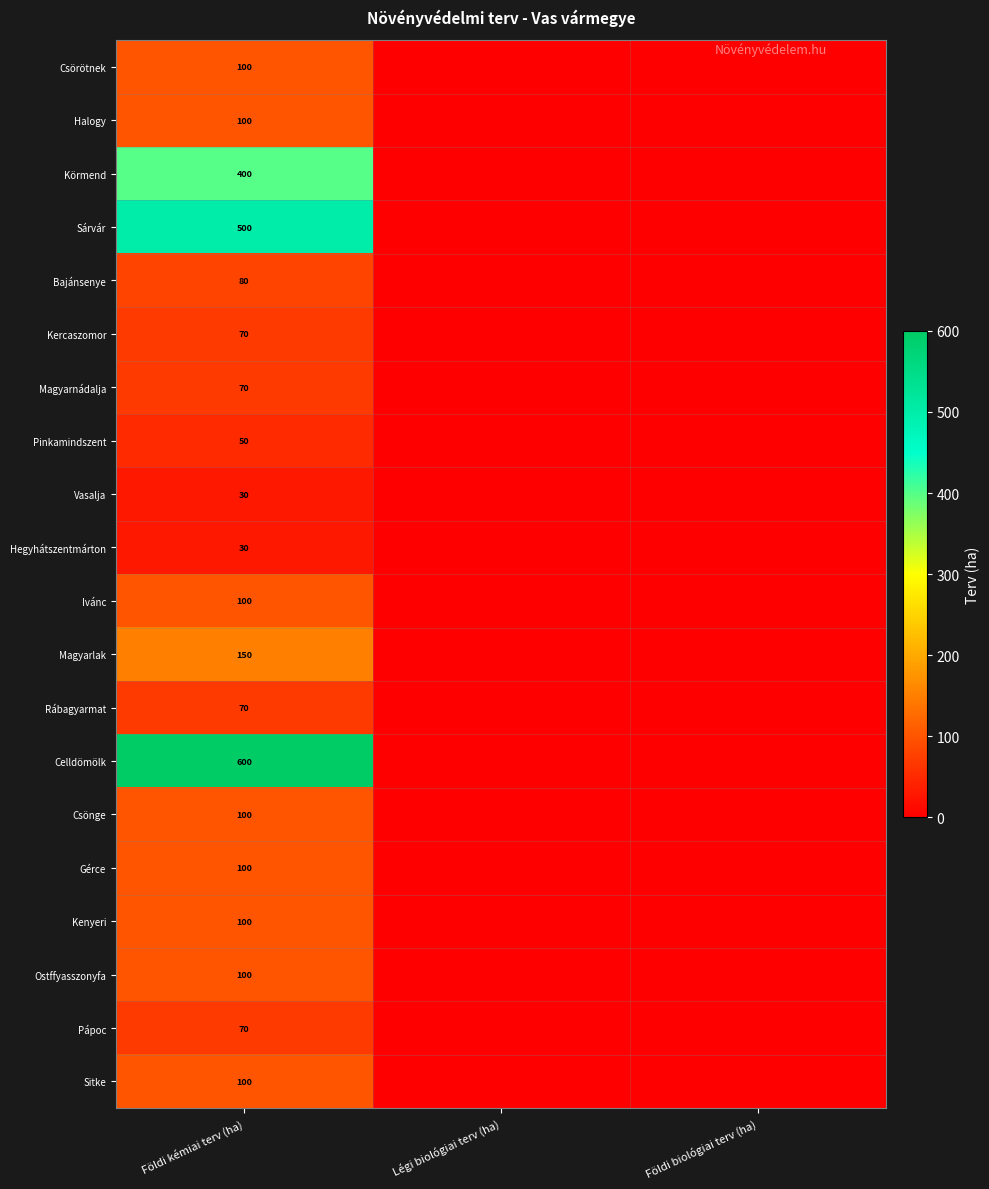

Which has a higher value, Légi biológiai terv (ha) or Földi biológiai terv (ha)?

Légi biológiai terv (ha)